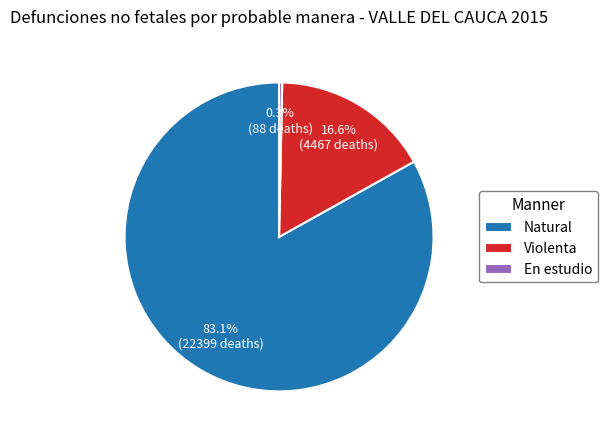

To the nearest percent, what is the average slice percentage?

33%